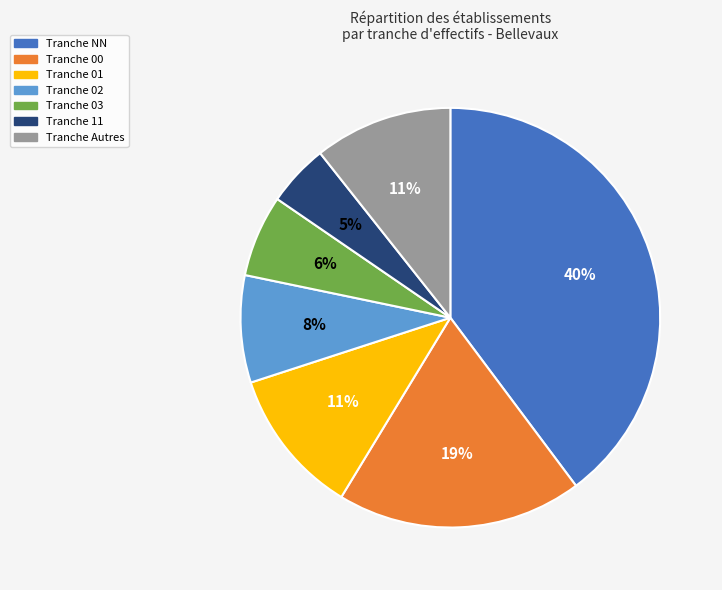

To the nearest percent, what is the difference between the largest and smallest slice percentages?

35%